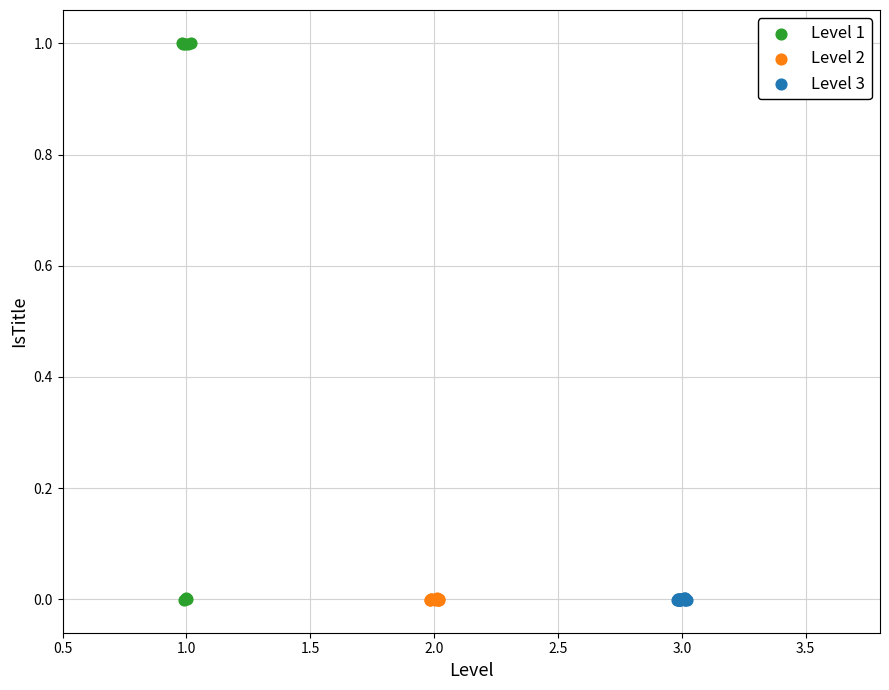

Which series has the largest Y range (max minus min)?

Level 1